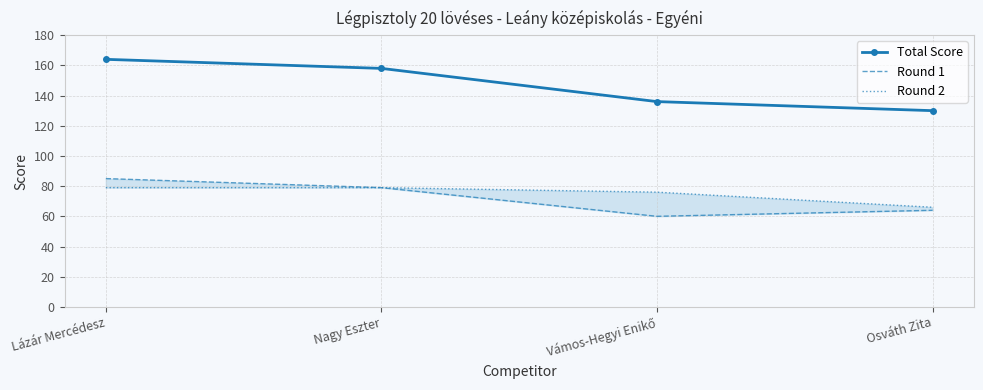

At how many categories does at least one series exceed 126?

4